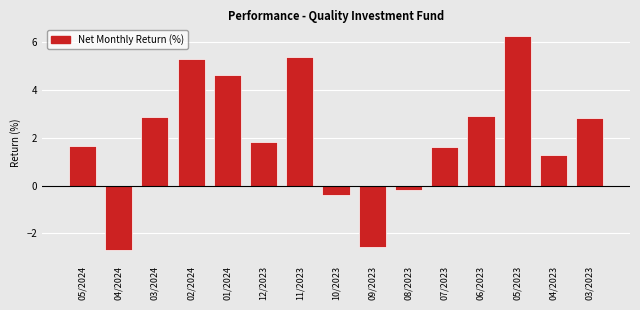

What is the minimum value shown in the chart?

-2.7